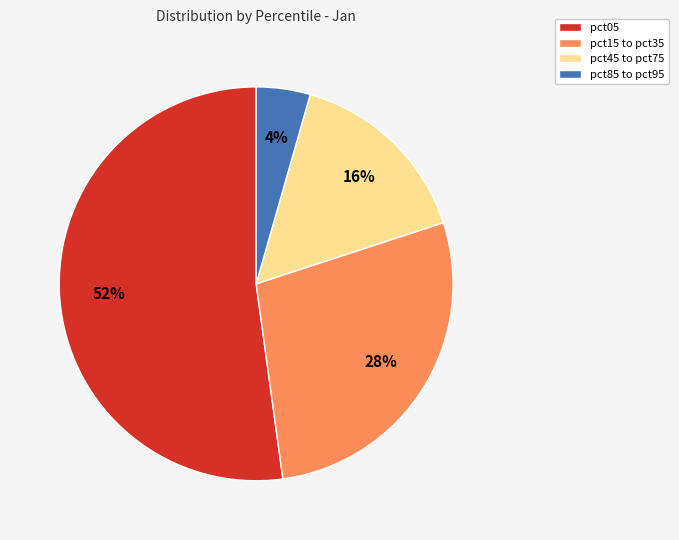

Is the sum of pct85 to pct95 and pct45 to pct75 greater than half?

No